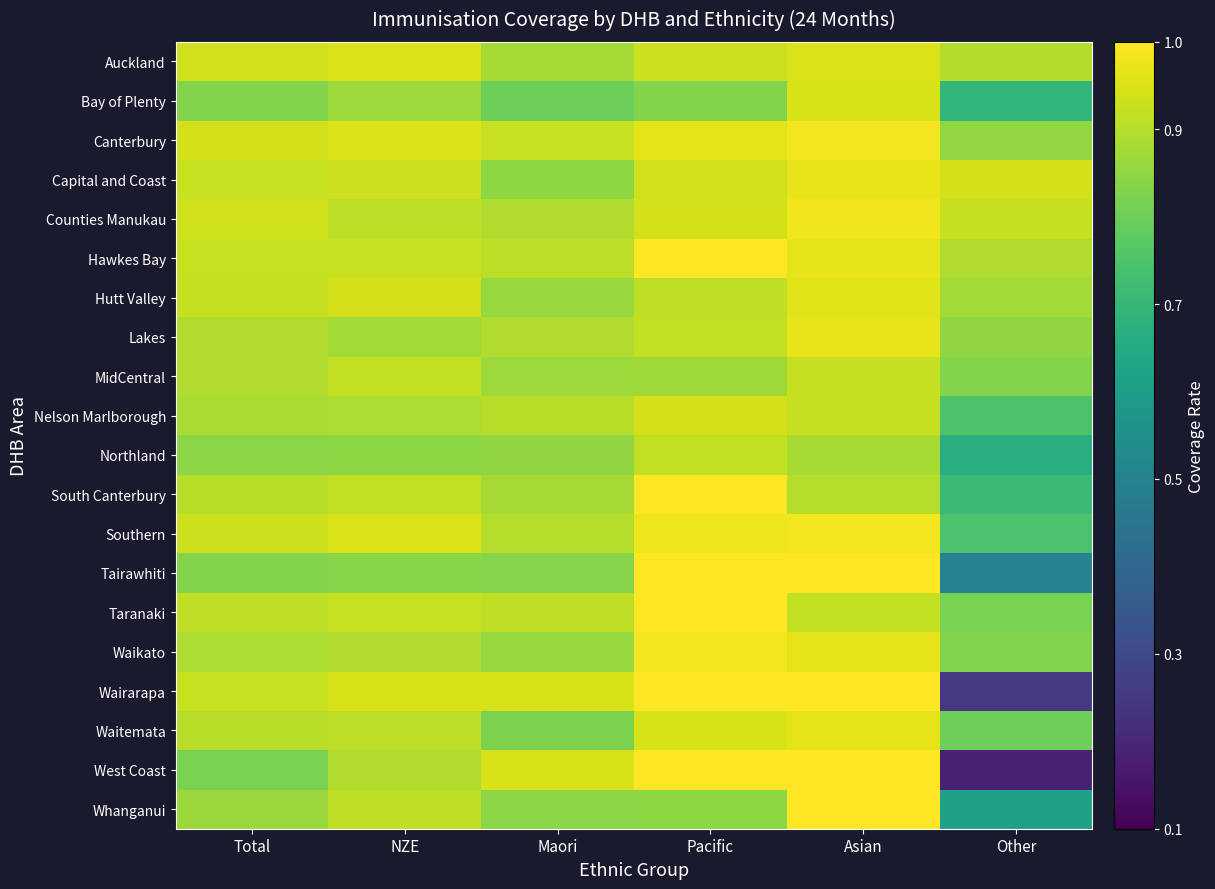

Which series has the largest range (max minus min)?

West Coast